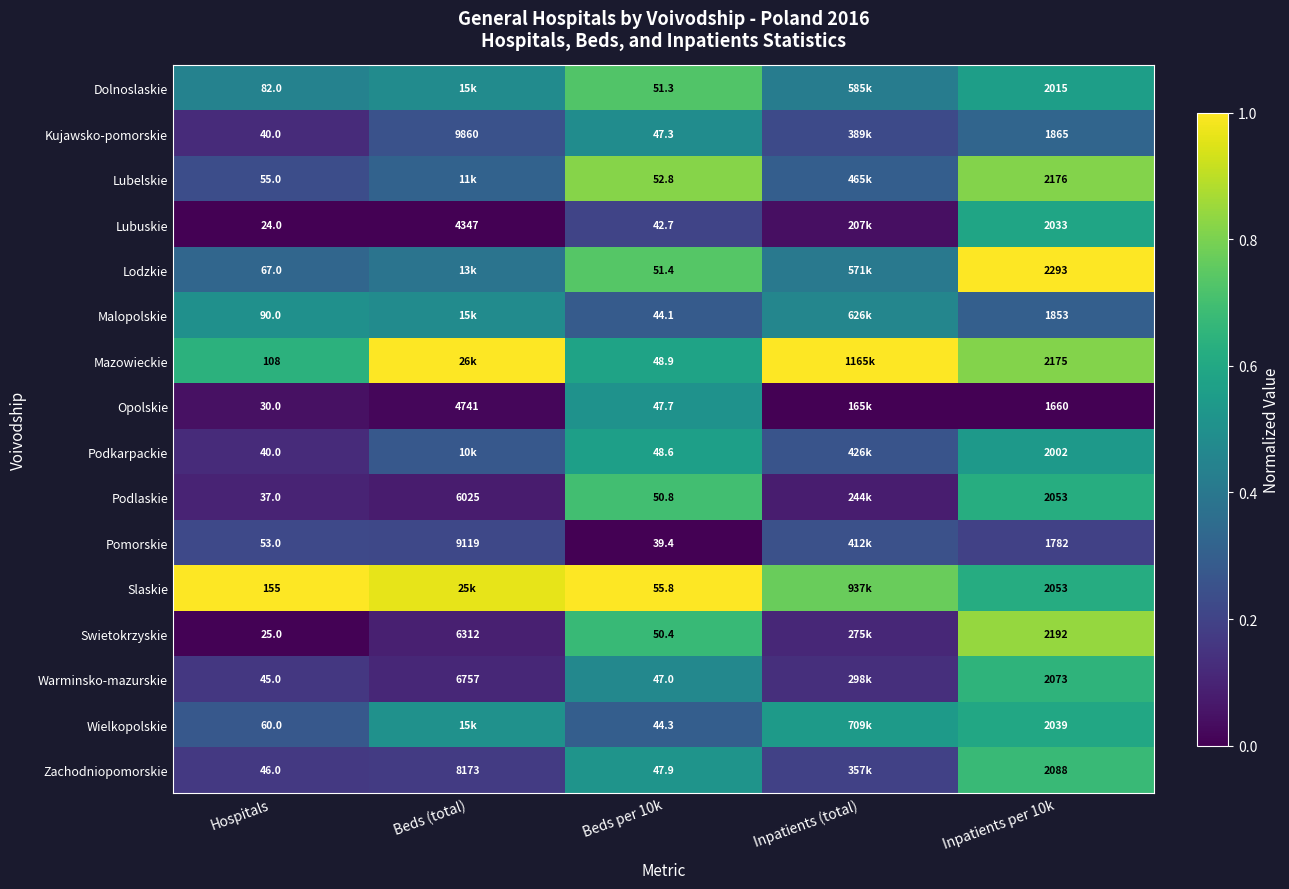

What is the spread (max minus min) of values at Beds (total)?

1.0